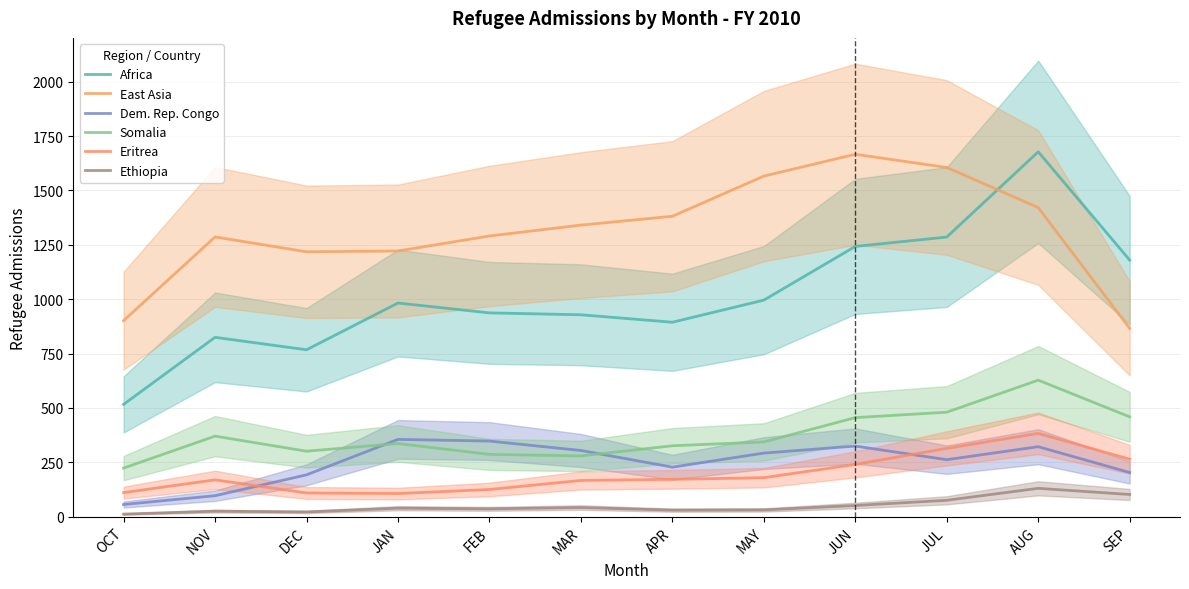

Which category has the highest value in the Ethiopia series?

AUG